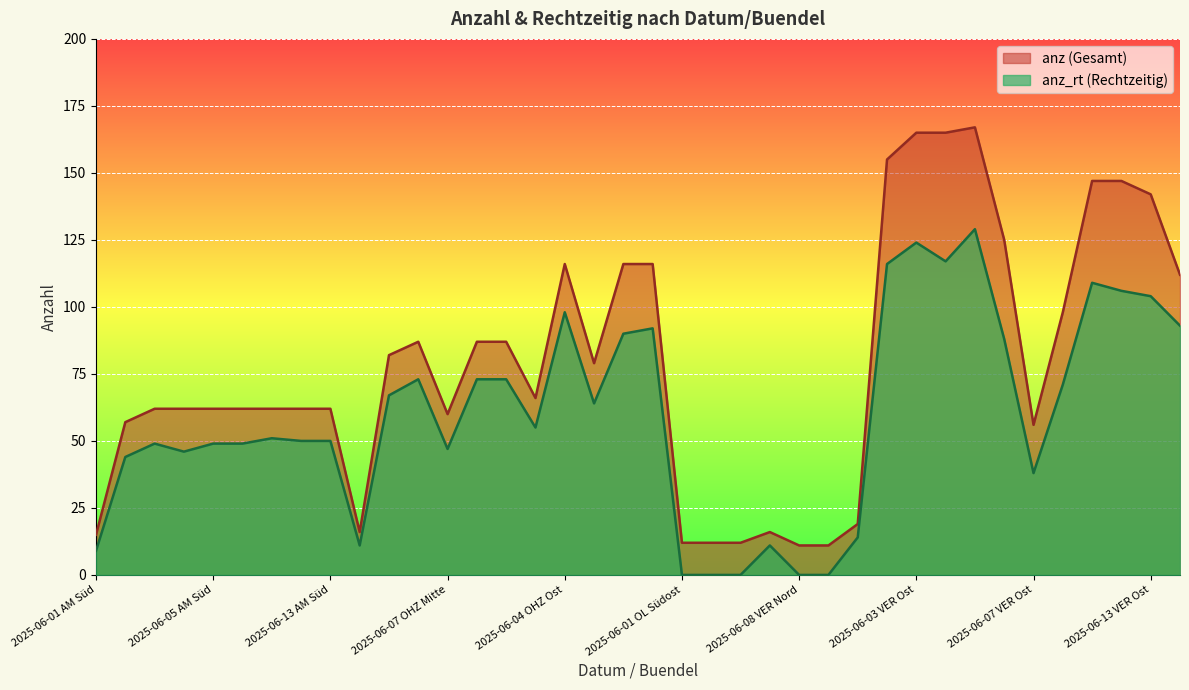

What are all the series names shown in the legend?

anz_rt, anz